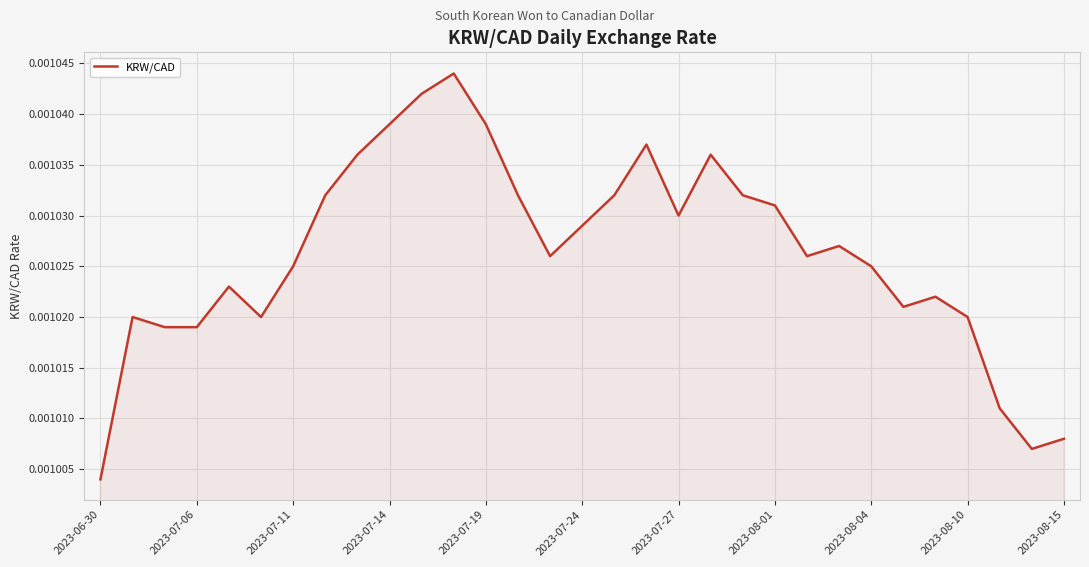

At which label is the value closest to 0?

2023-06-30